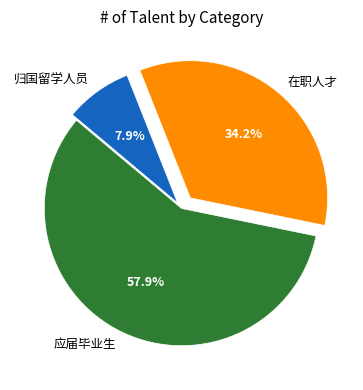

Is the sum of 归国留学人员 and 在职人才 greater than half?

No